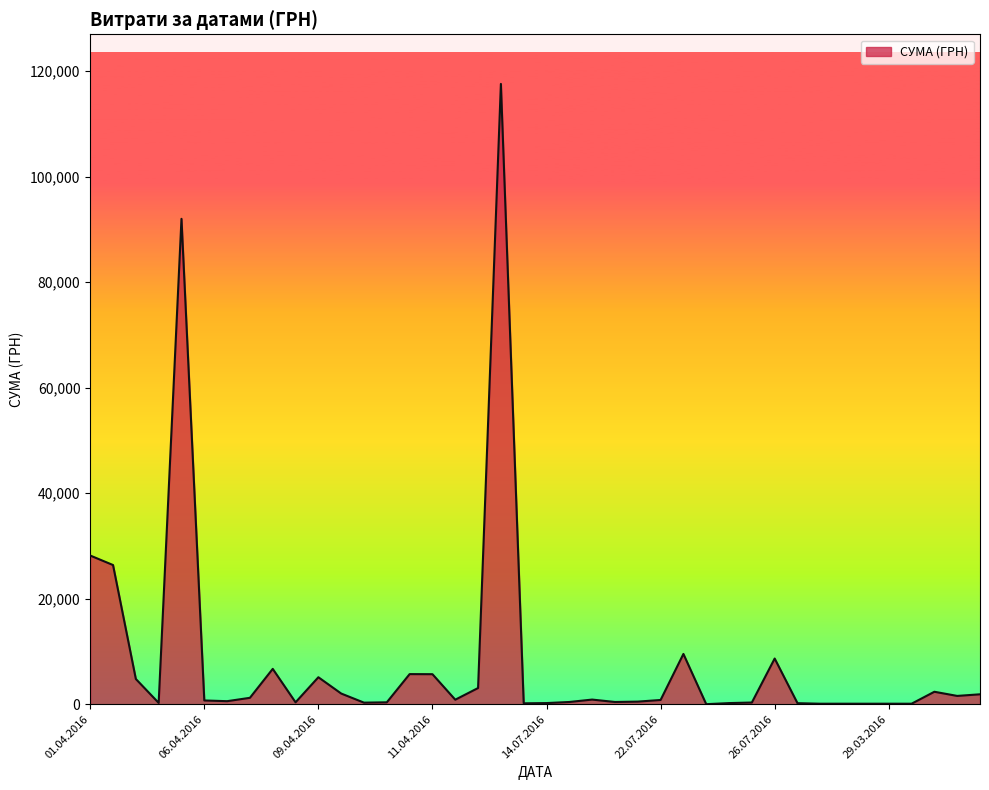

What is the difference between the maximum and minimum values?

117557.6